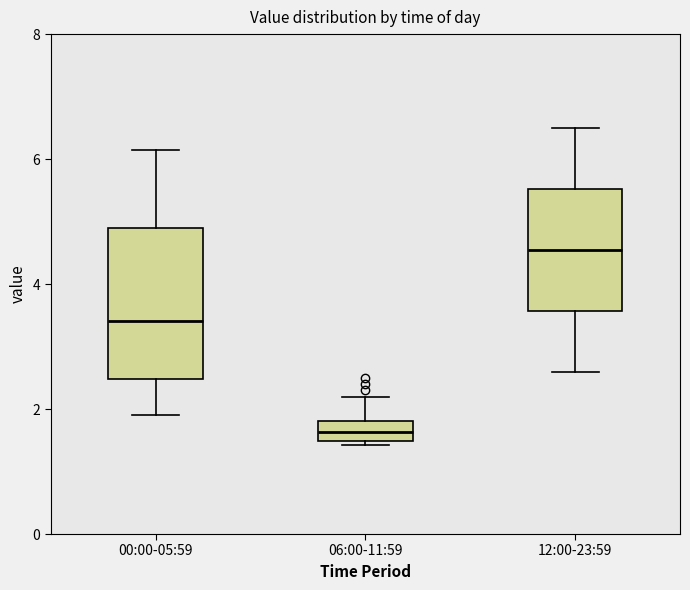

Comparing the boxes themselves (not the whiskers), which one is the tallest?

00:00-05:59